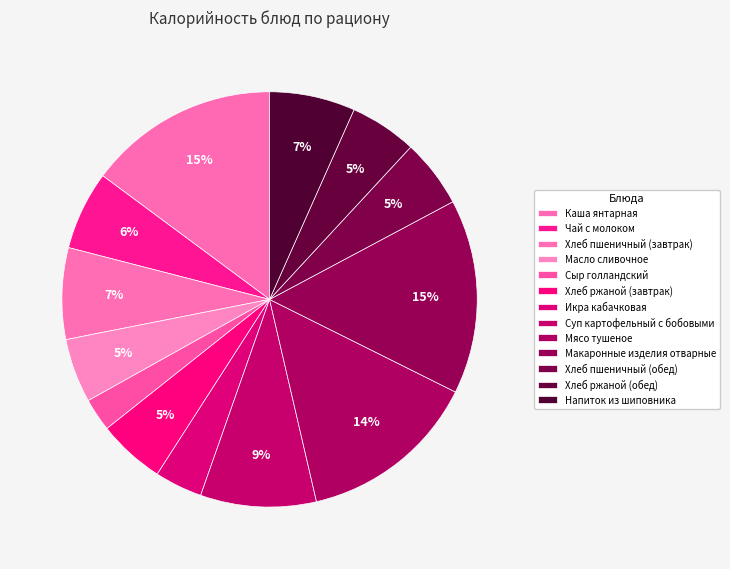

Which slice is the largest?

Макаронные изделия отварные